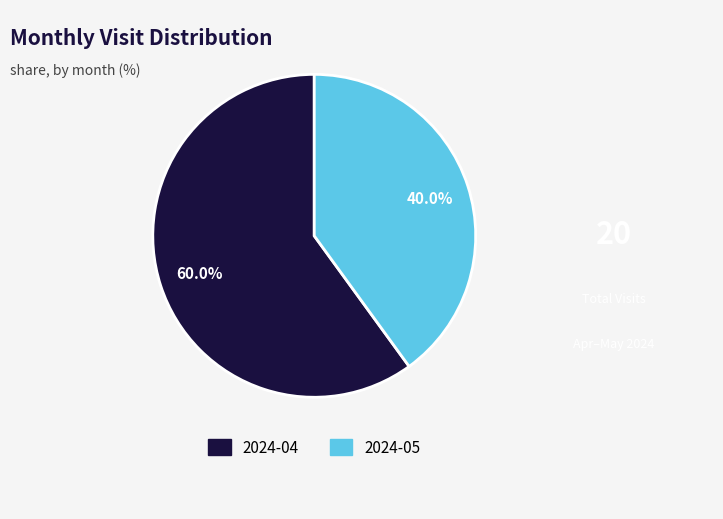

How many slices are in this pie chart?

2